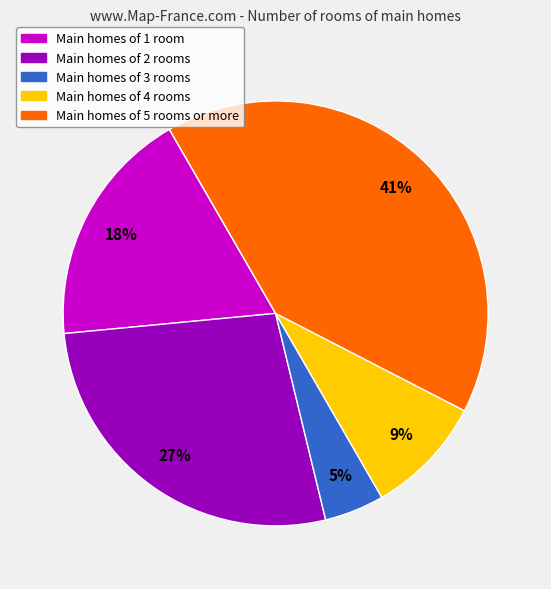

To the nearest percent, what percentage of the pie is Main homes of 3 rooms?

5%